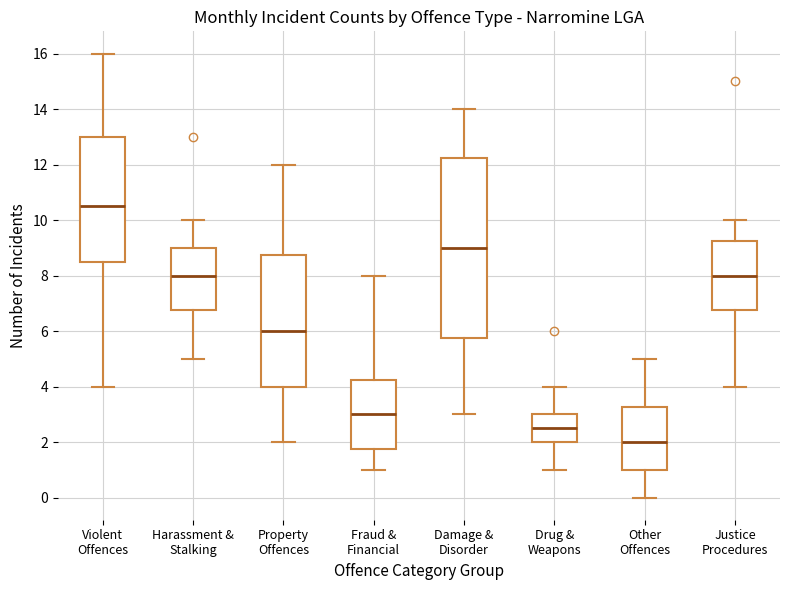

Reading left to right, read every box against the y-axis: the position of its median line, the range the box covers, and the ends of its whiskers. The values are not printed on the chart, so give them approximately, as read against the axis.

Violent Offences: median 10.6, box 8.6 to 13.0, whiskers 4.0 to 16.0
Harassment & Stalking: median 8.0, box 6.8 to 9.0, whiskers 5.0 to 10.0
Property Offences: median 6.0, box 4.0 to 8.8, whiskers 2.0 to 12.0
Fraud & Financial: median 3.0, box 1.8 to 4.2, whiskers 1.0 to 8.0
Damage & Disorder: median 9.0, box 5.8 to 12.2, whiskers 3.0 to 14.0
Drug & Weapons: median 2.6, box 2.0 to 3.0, whiskers 1.0 to 4.0
Other Offences: median 2.0, box 1.0 to 3.2, whiskers 0.0 to 5.0
Justice Procedures: median 8.0, box 6.8 to 9.2, whiskers 4.0 to 10.0